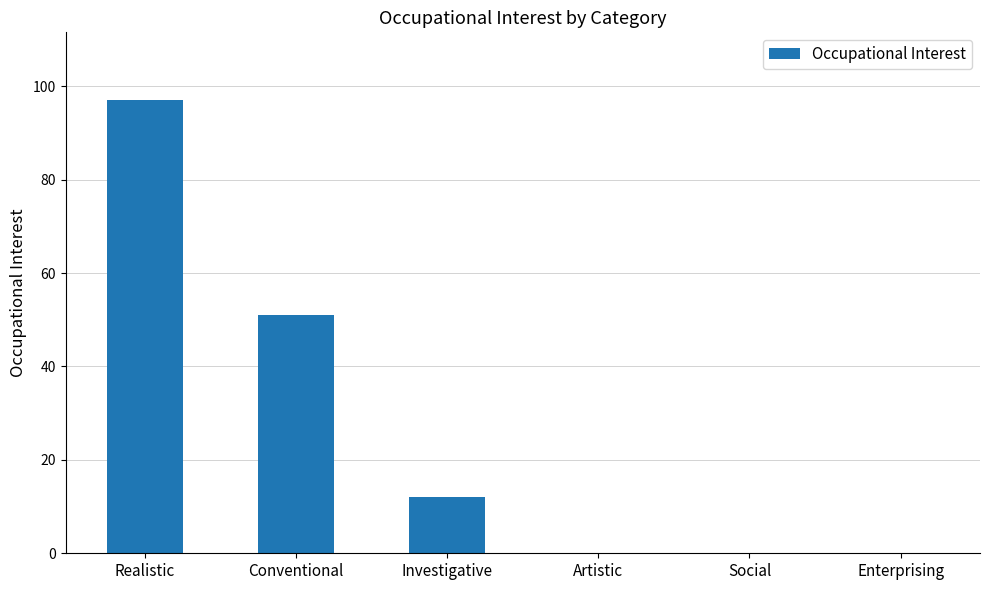

What is the maximum value shown in the chart?

97